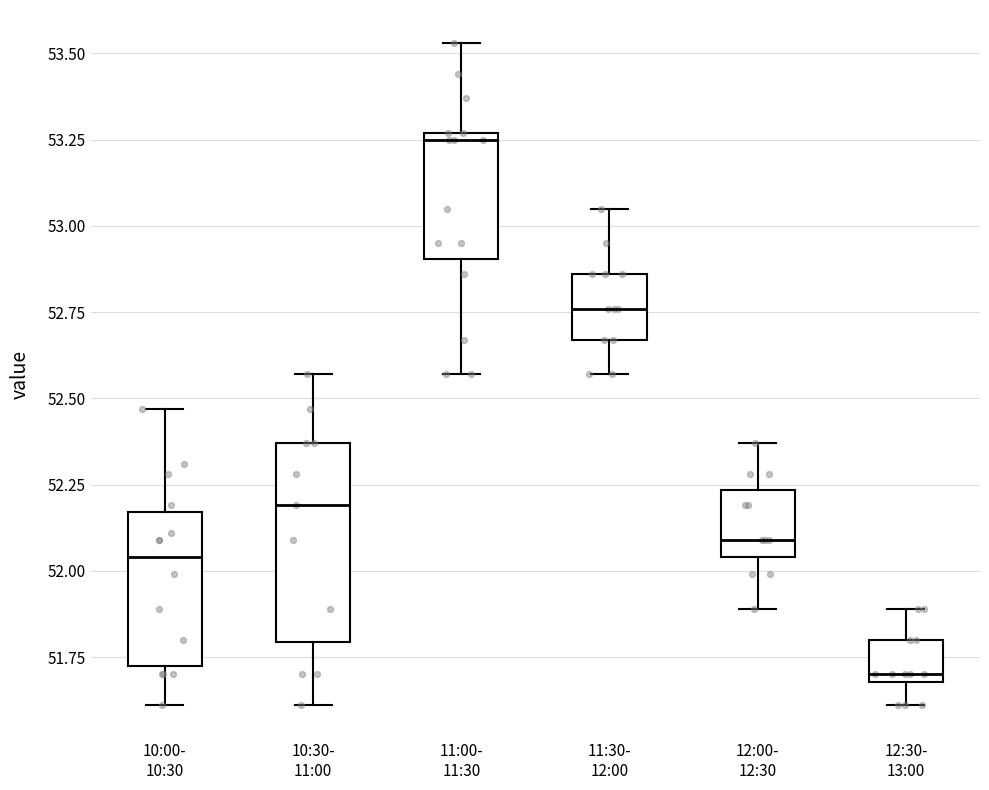

Reading left to right, transcribe this box plot: for each box, give where its median line is, the range the box spans, and where its two whiskers end, as read against the y-axis. The values are not printed on the chart, so give them approximately, as read against the axis.

10:00- 10:30: median 52.05, box 51.75 to 52.15, whiskers 51.60 to 52.45
10:30- 11:00: median 52.20, box 51.80 to 52.35, whiskers 51.60 to 52.55
11:00- 11:30: median 53.25 (just below the box's upper edge), box 52.90 to 53.25, whiskers 52.55 to 53.55
11:30- 12:00: median 52.75, box 52.65 to 52.85, whiskers 52.55 to 53.05
12:00- 12:30: median 52.10, box 52.05 to 52.25, whiskers 51.90 to 52.35
12:30- 13:00: median 51.70 (just above the box's lower edge), box 51.70 to 51.80, whiskers 51.60 to 51.90